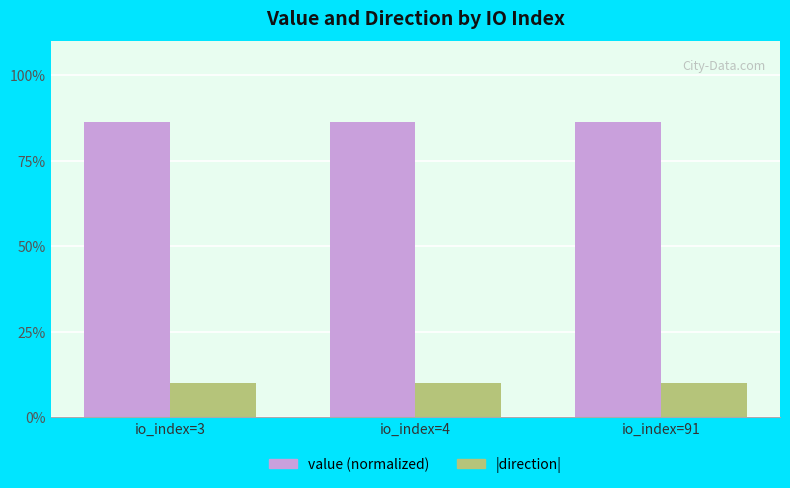

What are all the series names shown in the legend?

value (normalized), |direction|